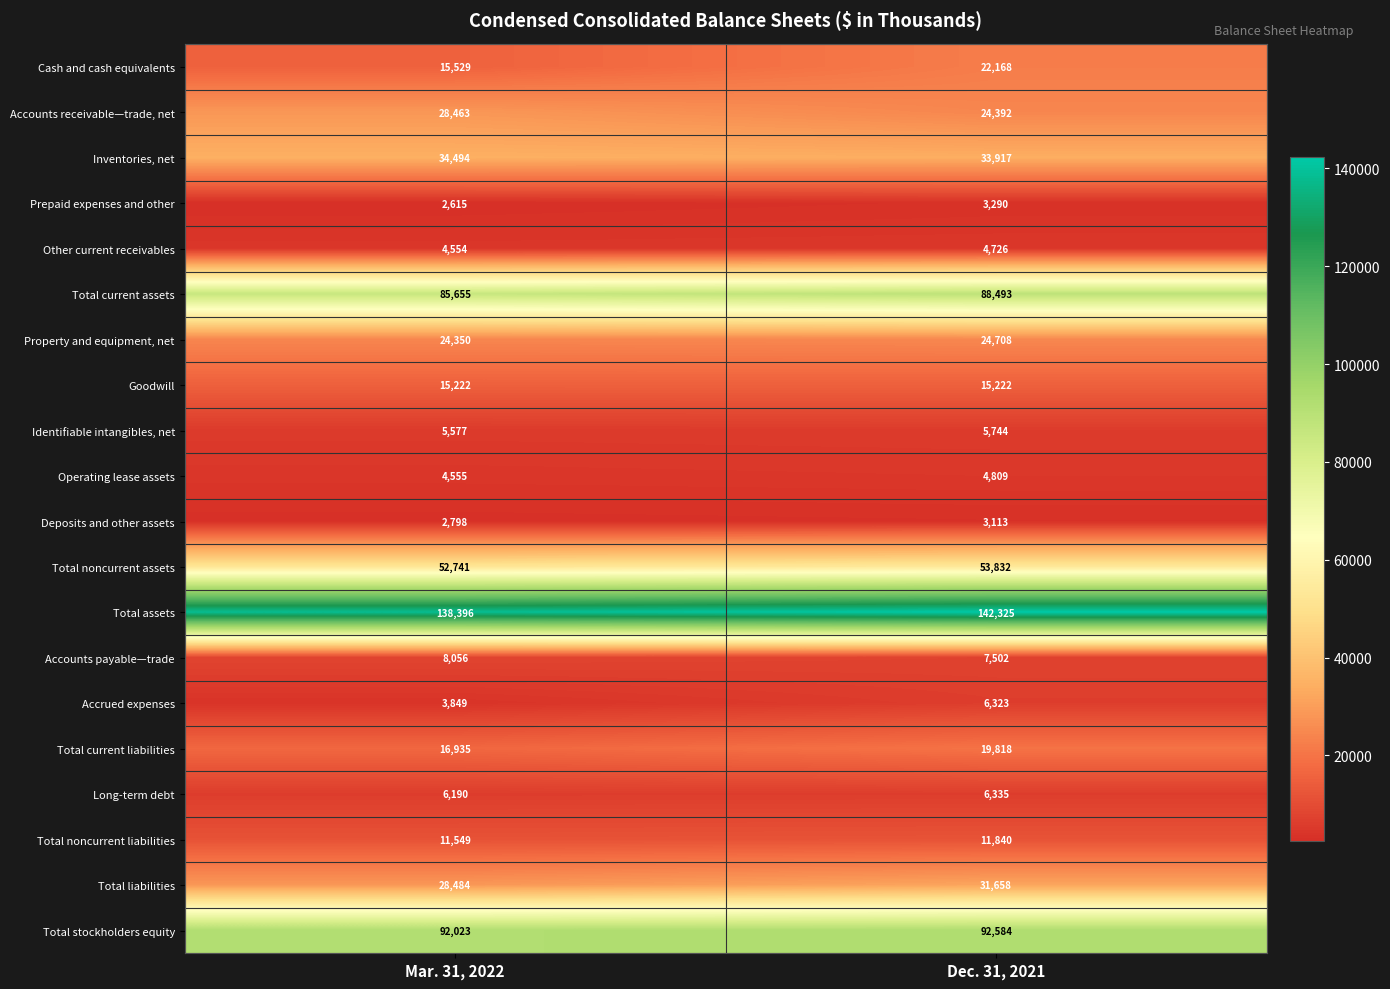

Which label corresponds to the largest value in the chart?

Dec. 31, 2021